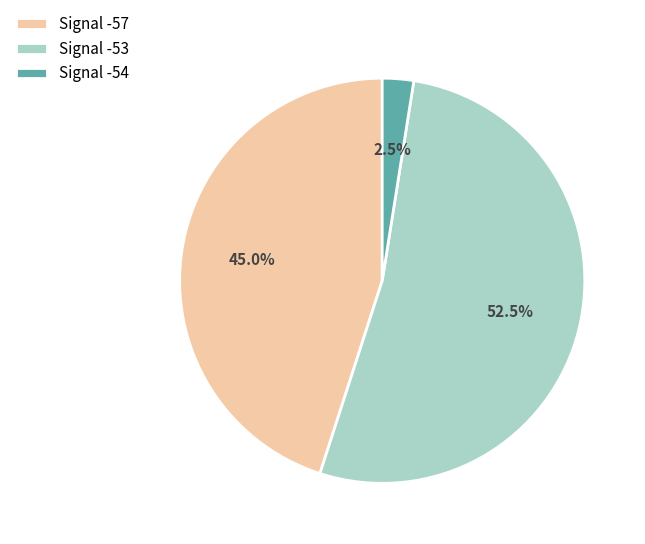

Which has a higher value, Signal -57 or Signal -54?

Signal -57